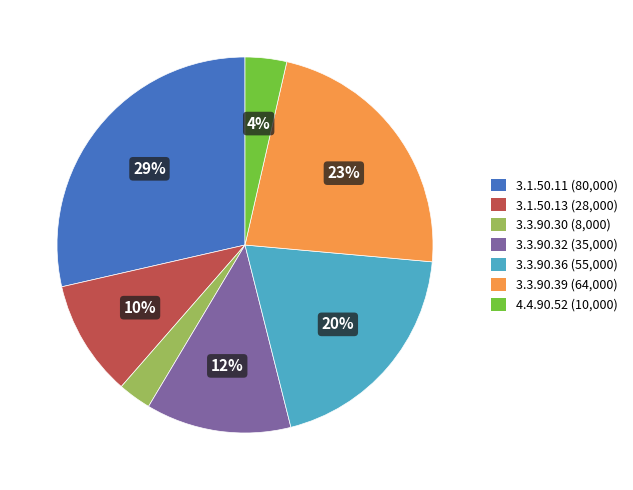

Is there any slice that represents more than half of the pie?

No